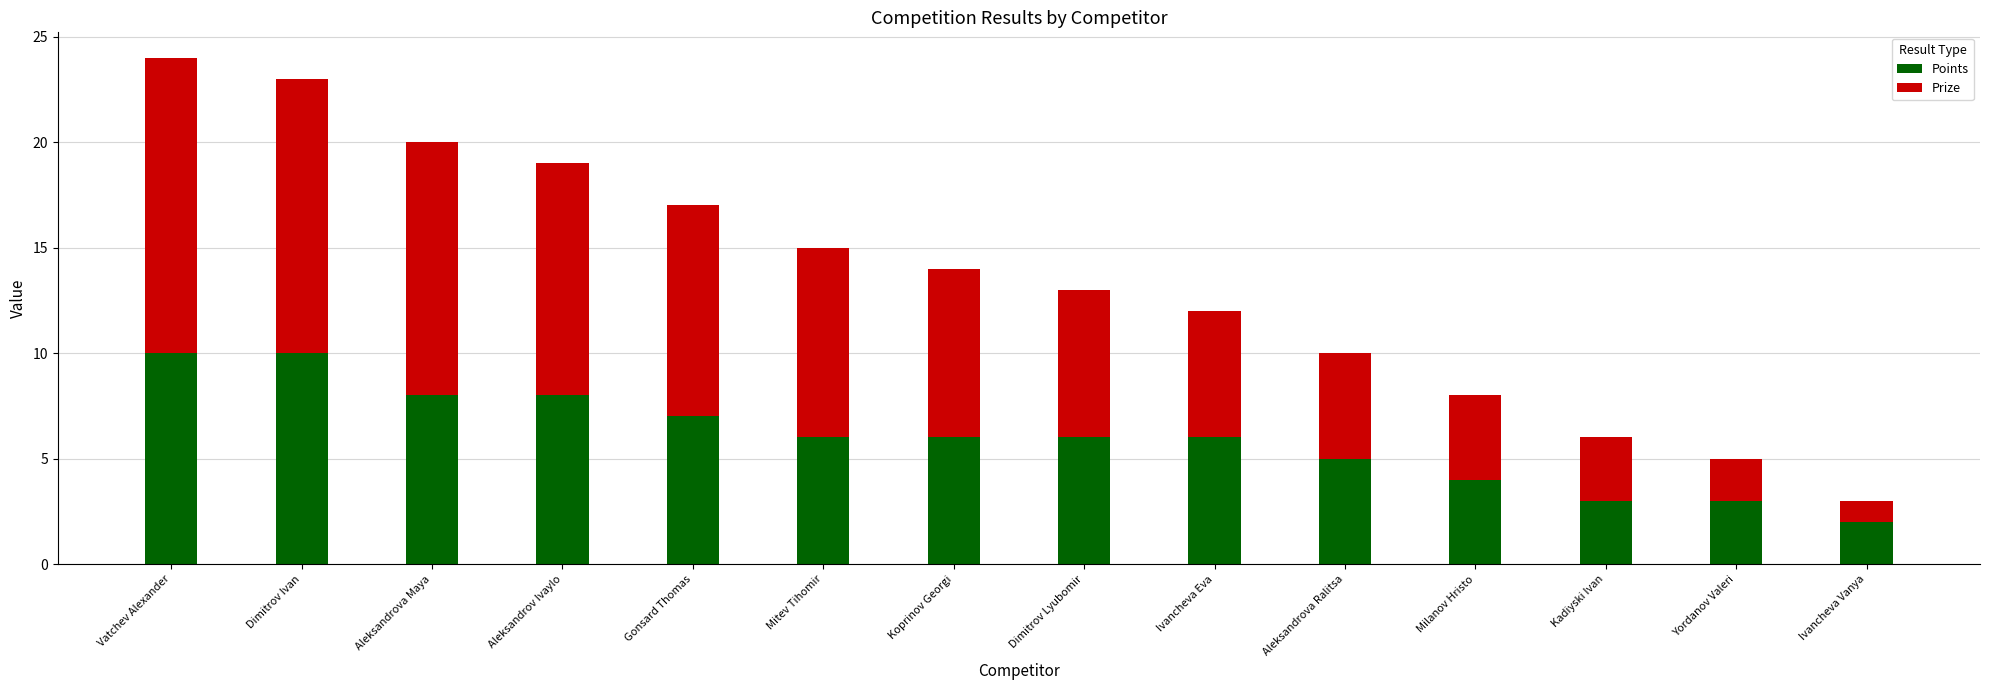

What is the maximum value for Points?

10